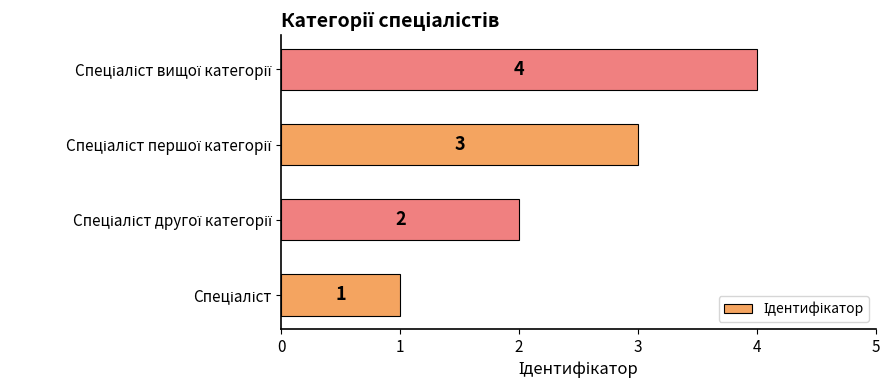

How many values are between 2 and 4?

3